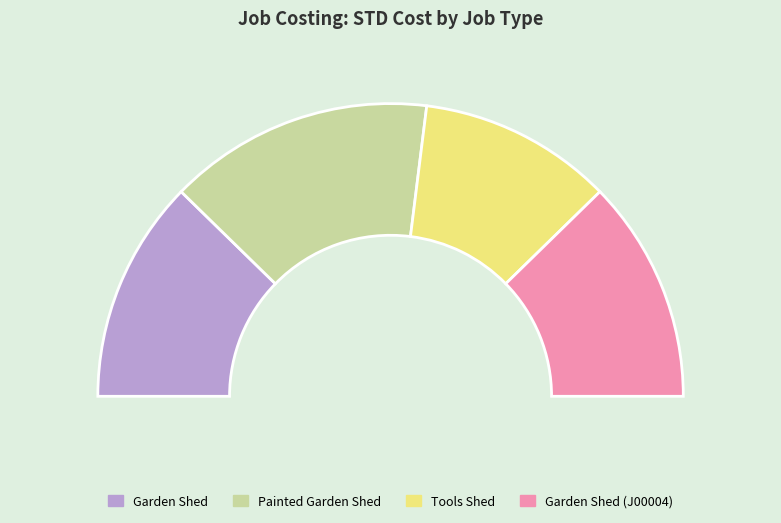

To the nearest percent, what is the difference between the largest and smallest slice percentages?

8%